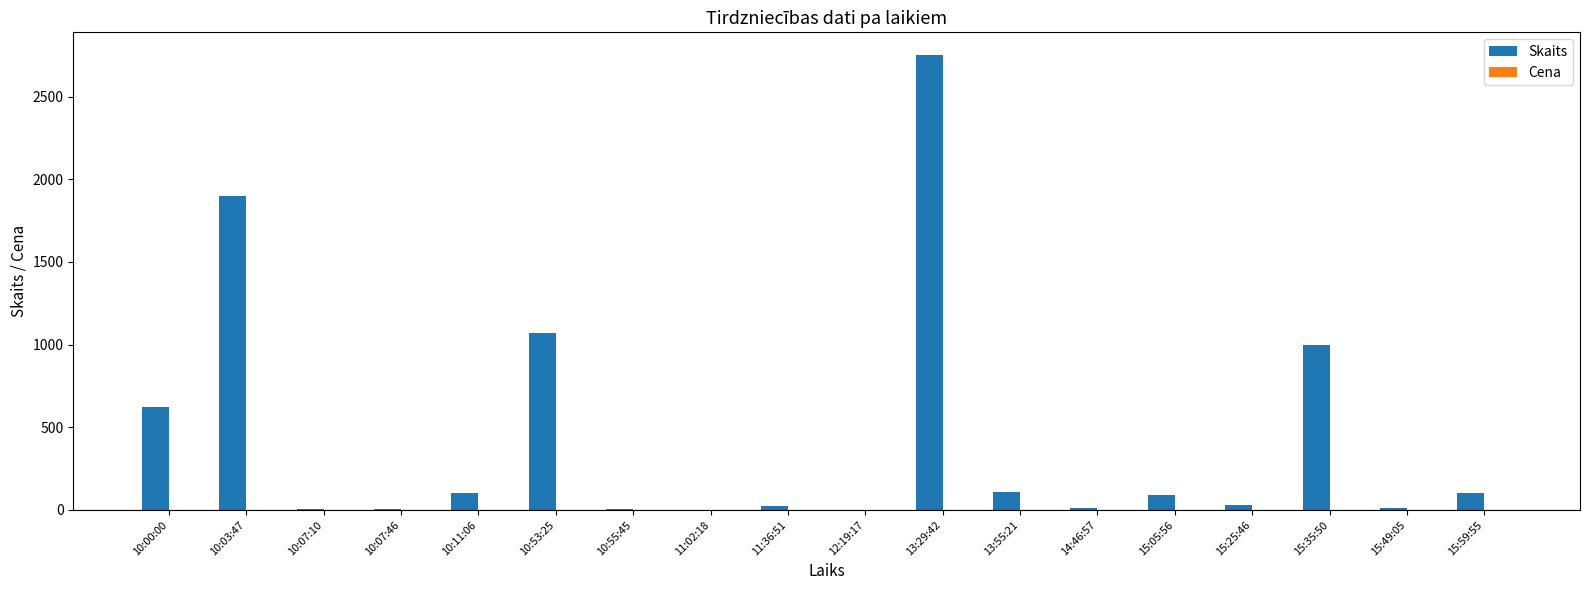

At which label does Skaits reach its peak?

13:29:42